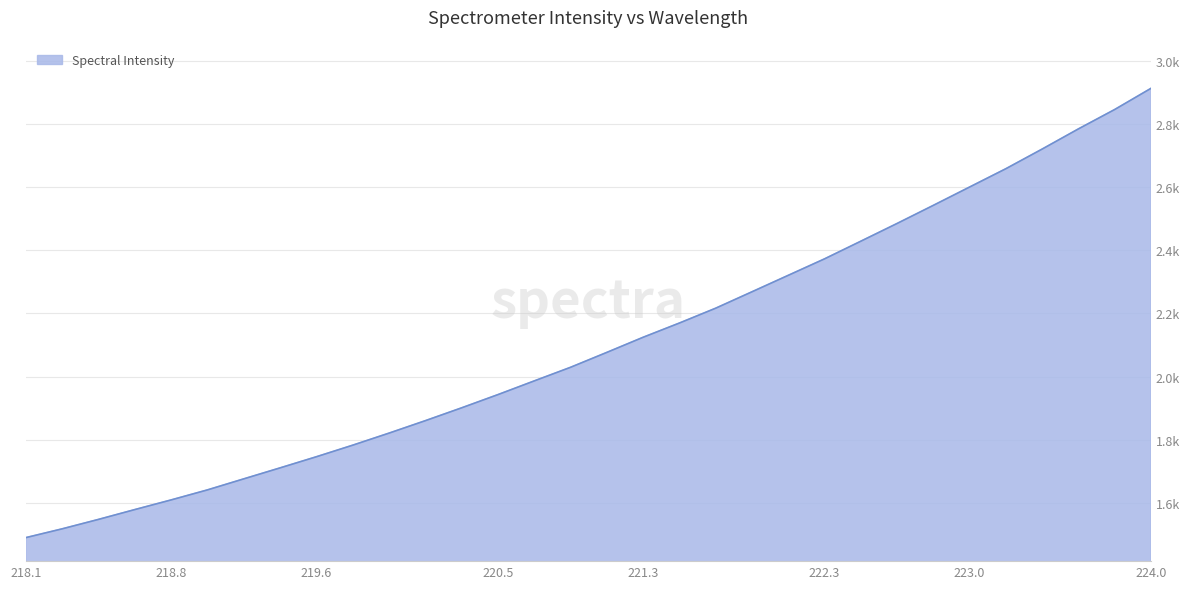

Reading left to right, what are all the values shown in this chart?

1489.1	1517.0	1546.9	1578.1	1608.7	1640.5	1675.5	1710.4	1745.7	1782.3	1820.6	1860.1	1900.8	1942.7	1986.2	2029.3	2076.6	2124.5	2169.7	2216.8	2268.8	2321.0	2373.2	2429.2	2485.4	2542.9	2601.0	2659.1	2721.4	2785.3	2846.7	2913.8